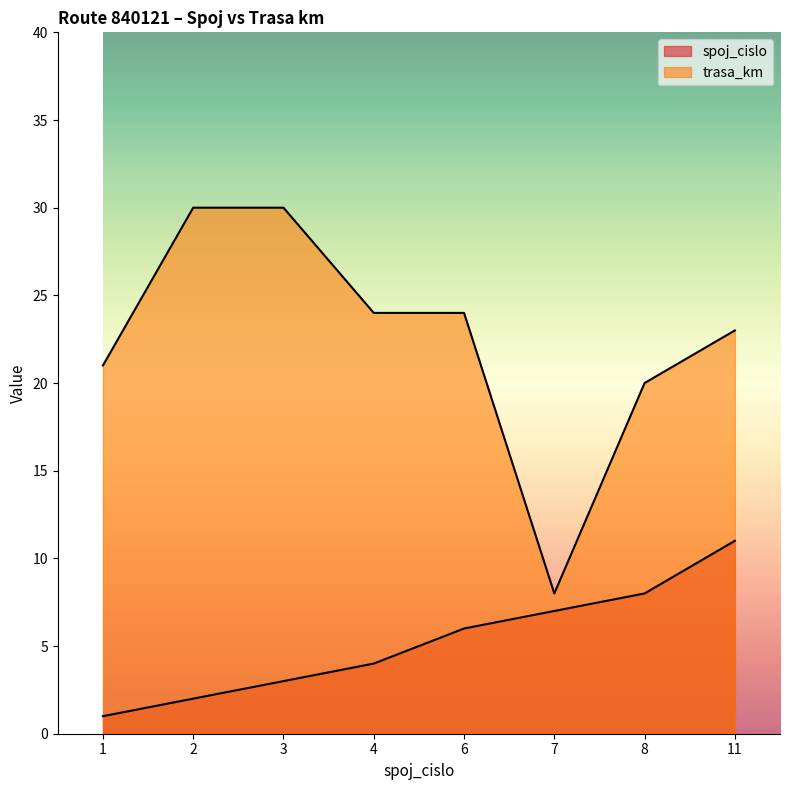

Reading left to right, list all the values displayed in this chart.

spoj_cislo: 1=1	2=2	3=3	4=4	6=6	7=7	8=8	11=11
trasa_km: 1=21	2=30	3=30	4=24	6=24	7=8	8=20	11=23